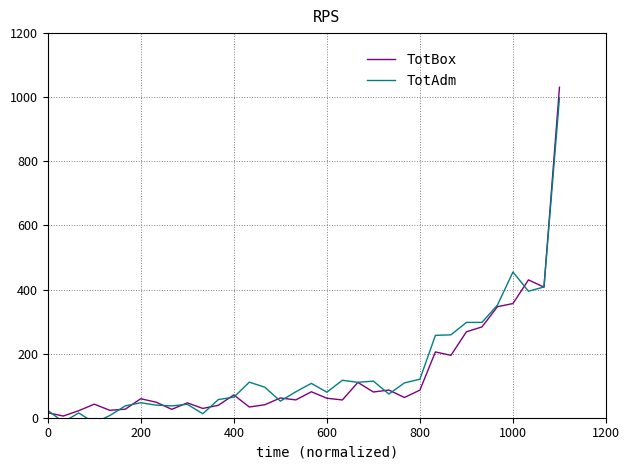

What is the difference between the second highest and second lowest values in the TotBox series?

414.4